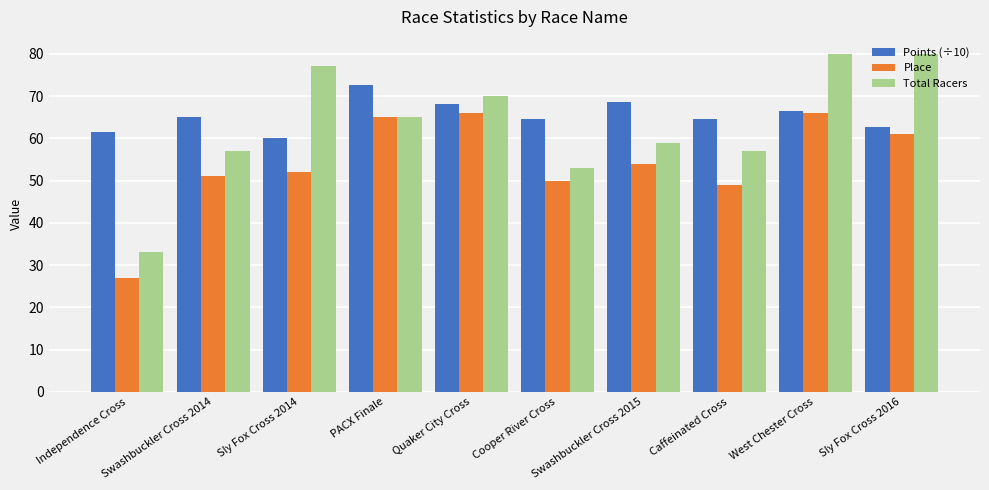

What are all the series names shown in the legend?

Points (÷10), Place, Total Racers